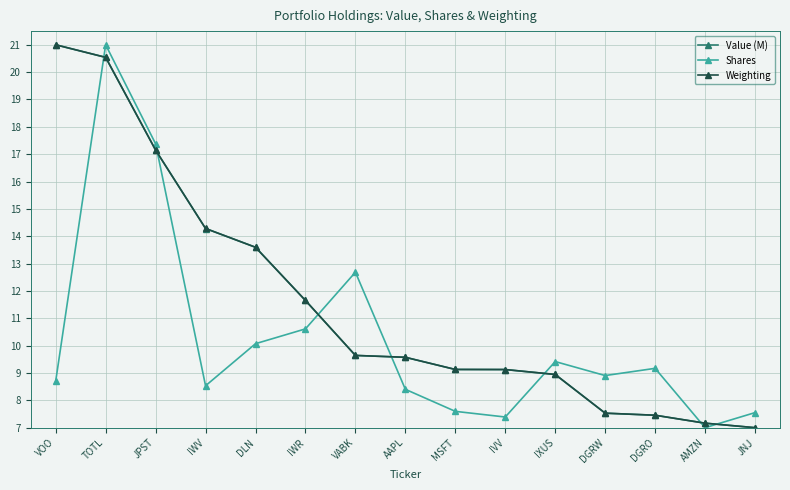

What is the label of the 10th point from the left?

IVV